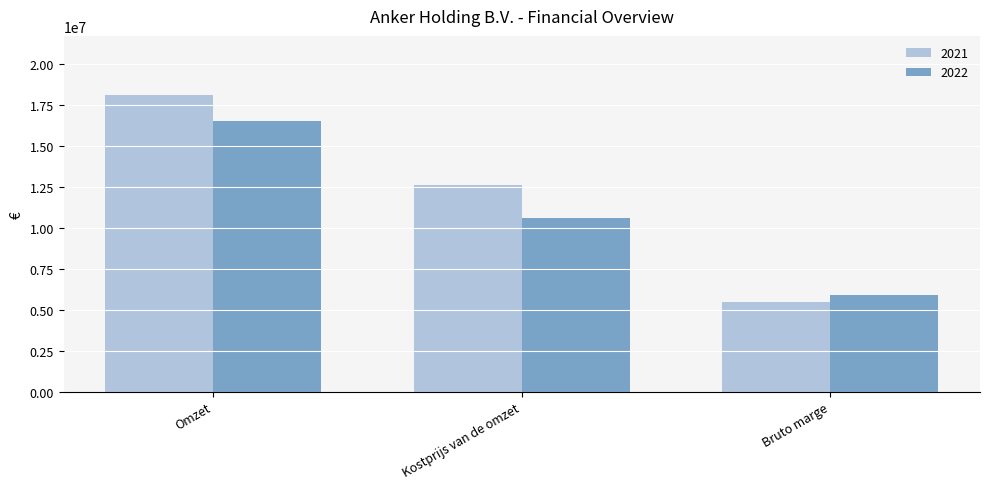

List the labels in order of 2022 value, largest first.

Omzet, Kostprijs van de omzet, Bruto marge